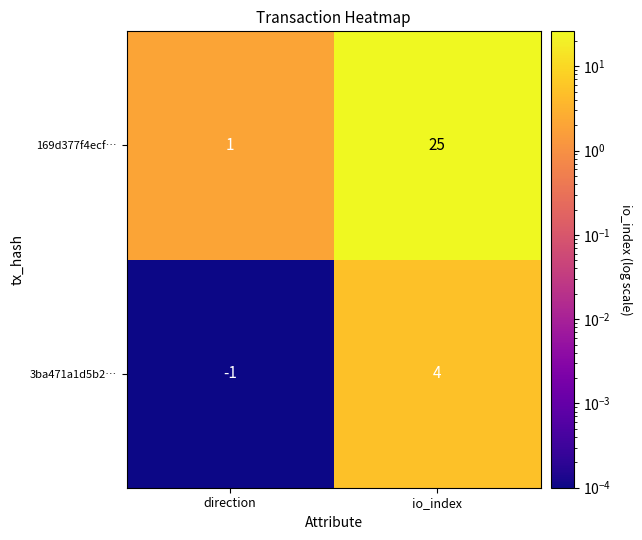

Rank the series by their maximum value, from highest to lowest.

169d377f4ecf…, 3ba471a1d5b2…